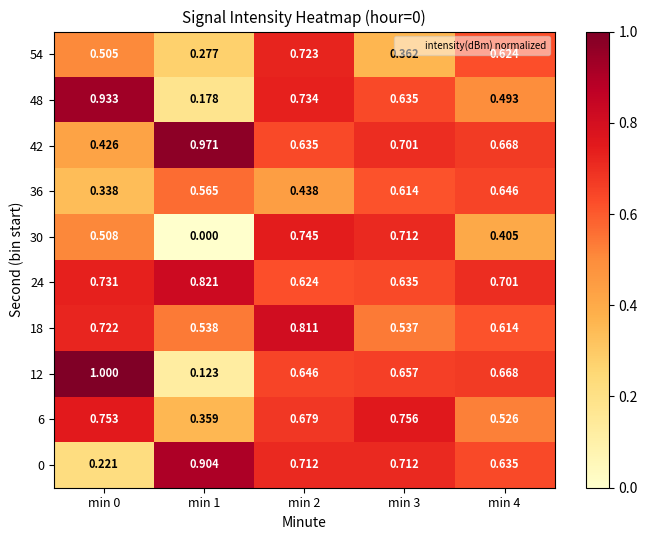

Is the value of 24 at min 2 greater than the value of 48 at min 1?

Yes